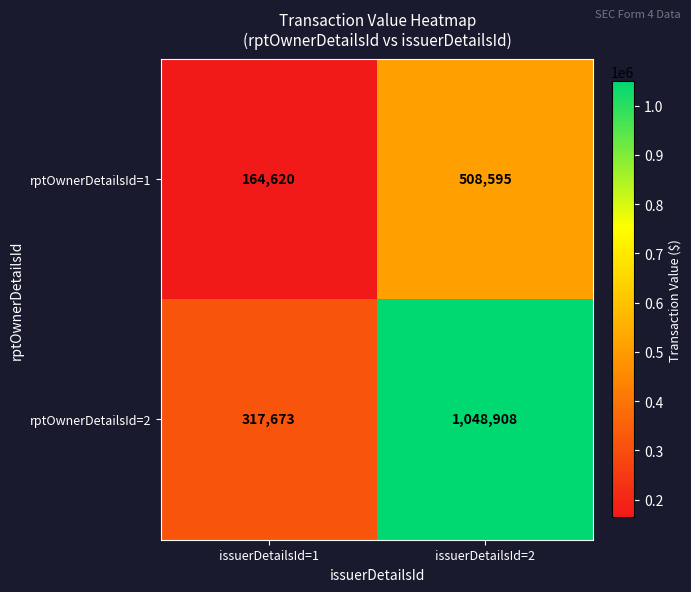

Which series changed the most between issuerDetailsId=1 and issuerDetailsId=2?

rptOwnerDetailsId=2